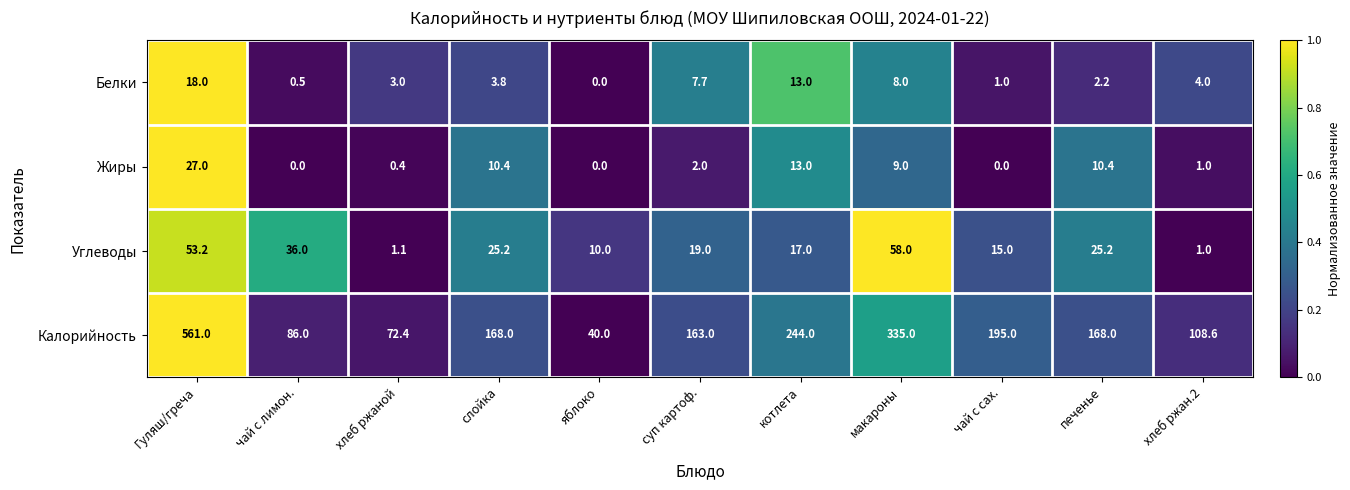

At which category does the chart reach its peak across all series?

Гуляш/греча